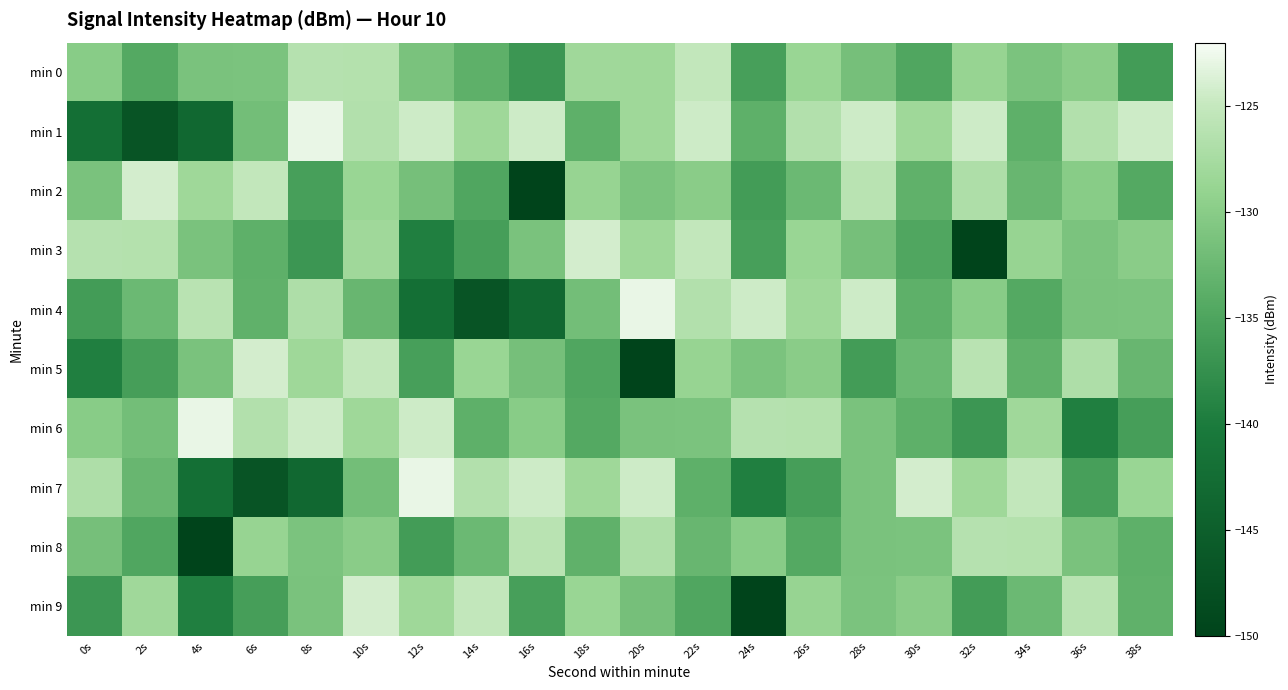

Reading left to right, what are all the values shown in this chart?

min 0: 0s=-130.1	2s=-134.5	4s=-131.2	6s=-131.1	8s=-126.3	10s=-126.4	12s=-131.3	14s=-133.6	16s=-136.7	18s=-128.0	20s=-128.2	22s=-125.3	24s=-135.6	26s=-128.7	28s=-131.6	30s=-134.7	32s=-128.9	34s=-131.1	36s=-129.9	38s=-136.1
min 1: 0s=-142.1	2s=-146.9	4s=-143.4	6s=-131.8	8s=-122.9	10s=-126.6	12s=-124.5	14s=-128.2	16s=-124.5	18s=-133.5	20s=-128.2	22s=-124.5	24s=-133.5	26s=-126.6	28s=-124.5	30s=-128.2	32s=-124.5	34s=-133.5	36s=-126.6	38s=-124.5
min 2: 0s=-131.3	2s=-124.1	4s=-128.2	6s=-125.3	8s=-135.6	10s=-128.7	12s=-131.6	14s=-134.7	16s=-150.1	18s=-128.9	20s=-131.1	22s=-129.9	24s=-136.1	26s=-132.5	28s=-126.0	30s=-133.4	32s=-126.9	34s=-132.8	36s=-130.1	38s=-134.5
min 3: 0s=-126.3	2s=-126.4	4s=-131.3	6s=-133.6	8s=-136.7	10s=-128.0	12s=-139.6	14s=-135.8	16s=-131.3	18s=-124.1	20s=-128.2	22s=-125.3	24s=-135.6	26s=-128.7	28s=-131.6	30s=-134.7	32s=-150.1	34s=-128.9	36s=-131.1	38s=-129.9
min 4: 0s=-136.1	2s=-132.5	4s=-126.0	6s=-133.4	8s=-126.9	10s=-132.8	12s=-142.1	14s=-146.9	16s=-143.4	18s=-131.8	20s=-122.9	22s=-126.6	24s=-124.5	26s=-128.2	28s=-124.5	30s=-133.5	32s=-130.1	34s=-134.5	36s=-131.2	38s=-131.1
min 5: 0s=-139.6	2s=-135.8	4s=-131.3	6s=-124.1	8s=-128.2	10s=-125.3	12s=-135.6	14s=-128.7	16s=-131.6	18s=-134.7	20s=-150.1	22s=-128.9	24s=-131.1	26s=-129.9	28s=-136.1	30s=-132.5	32s=-126.0	34s=-133.4	36s=-126.9	38s=-132.8
min 6: 0s=-130.1	2s=-131.8	4s=-122.9	6s=-126.6	8s=-124.5	10s=-128.2	12s=-124.5	14s=-133.5	16s=-130.1	18s=-134.5	20s=-131.2	22s=-131.1	24s=-126.3	26s=-126.4	28s=-131.3	30s=-133.6	32s=-136.7	34s=-128.0	36s=-139.6	38s=-135.8
min 7: 0s=-126.9	2s=-132.8	4s=-142.1	6s=-146.9	8s=-143.4	10s=-131.8	12s=-122.9	14s=-126.6	16s=-124.5	18s=-128.2	20s=-124.5	22s=-133.5	24s=-139.6	26s=-135.8	28s=-131.3	30s=-124.1	32s=-128.2	34s=-125.3	36s=-135.6	38s=-128.7
min 8: 0s=-131.6	2s=-134.7	4s=-150.1	6s=-128.9	8s=-131.1	10s=-129.9	12s=-136.1	14s=-132.5	16s=-126.0	18s=-133.4	20s=-126.9	22s=-132.8	24s=-130.1	26s=-134.5	28s=-131.2	30s=-131.1	32s=-126.3	34s=-126.4	36s=-131.3	38s=-133.6
min 9: 0s=-136.7	2s=-128.0	4s=-139.6	6s=-135.8	8s=-131.3	10s=-124.1	12s=-128.2	14s=-125.3	16s=-135.6	18s=-128.7	20s=-131.6	22s=-134.7	24s=-150.1	26s=-128.9	28s=-131.1	30s=-129.9	32s=-136.1	34s=-132.5	36s=-126.0	38s=-133.4